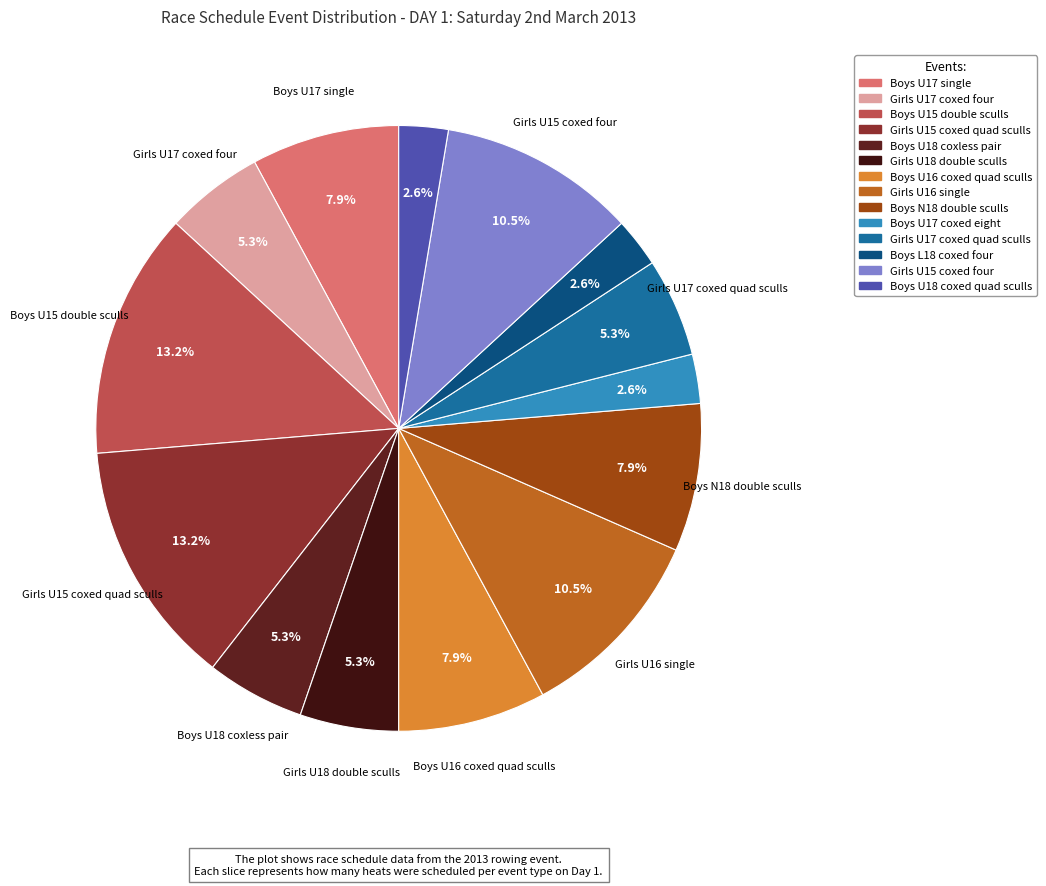

Count the number of slices in the pie.

14